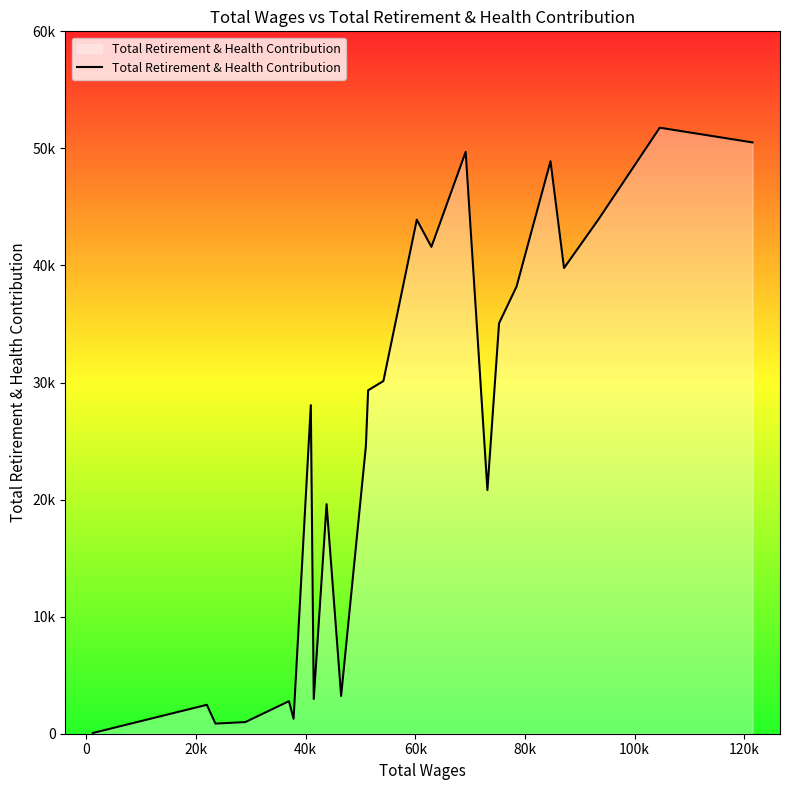

Is this an area chart (filled region under the line)?

Yes